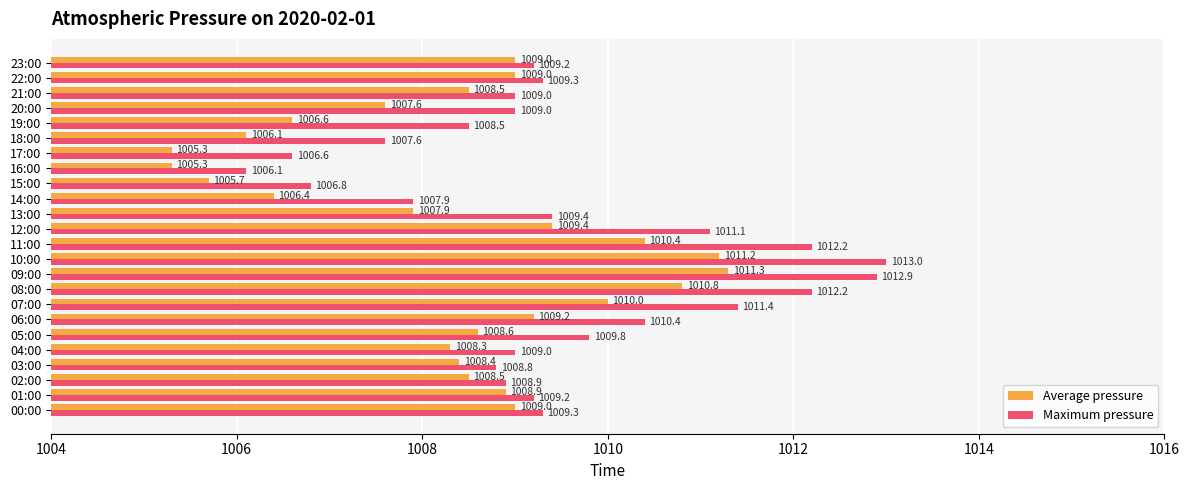

The value of Average pressure at 13:00 is 1007.9. True or false?

True